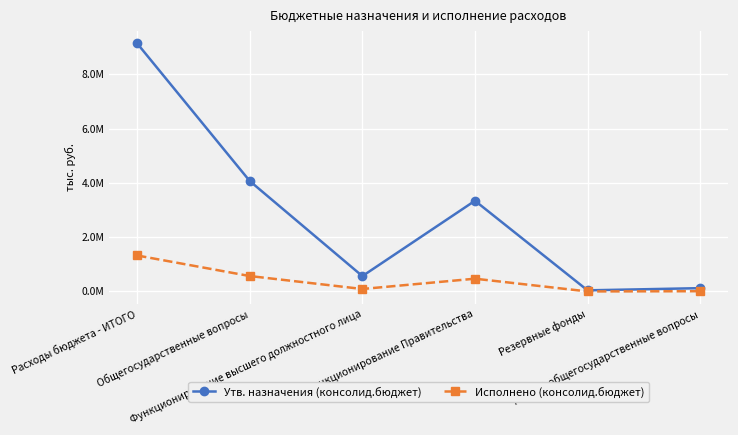

Is the value of Утв. назначения (консолид.бюджет) at Расходы бюджета - ИТОГО greater than the value of Исполнено (консолид.бюджет) at Расходы бюджета - ИТОГО?

Yes